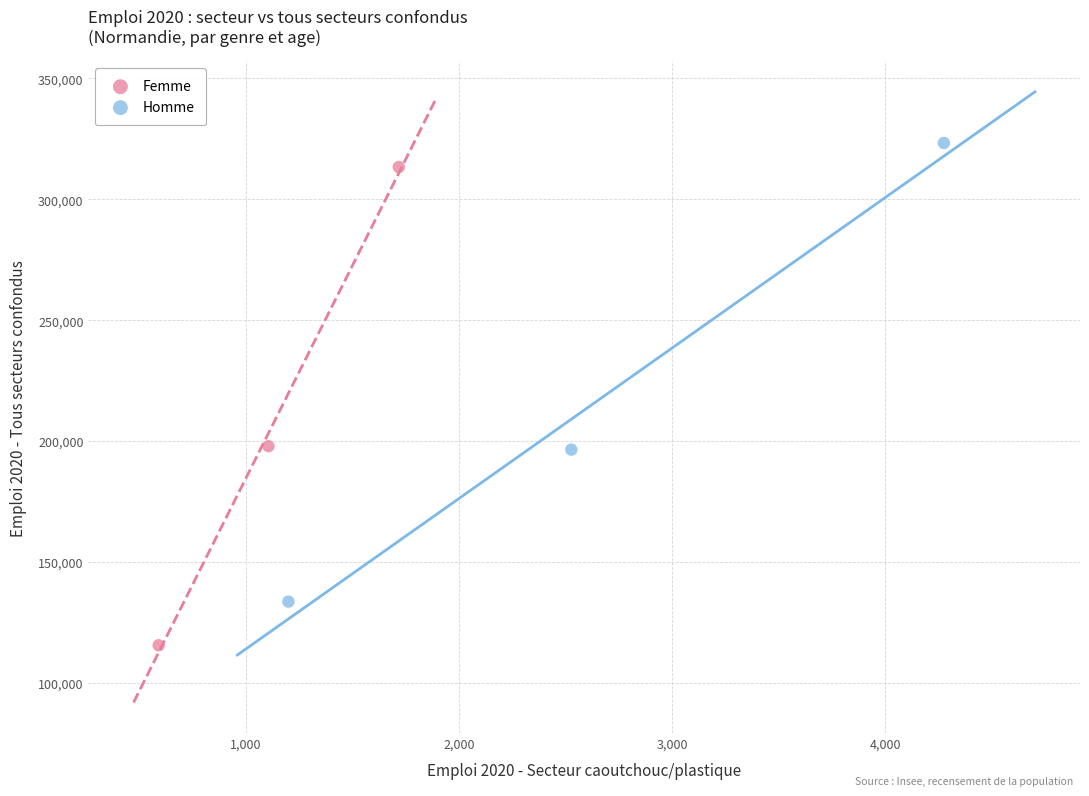

Which series reaches the minimum Y coordinate?

Femme